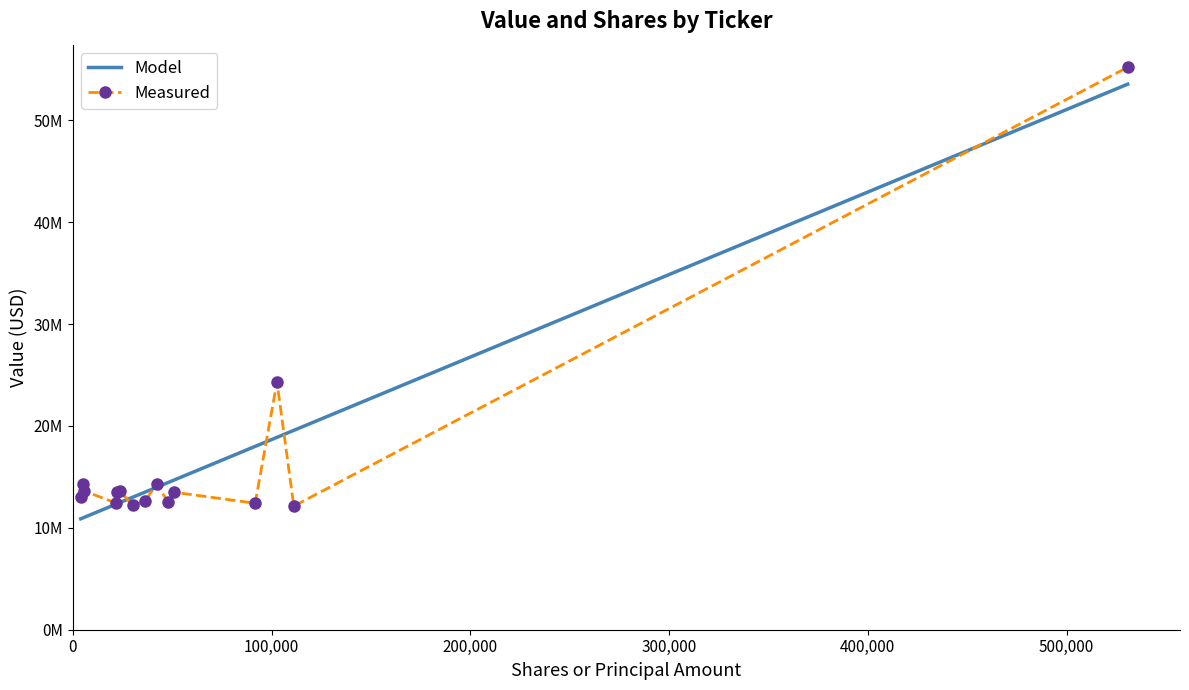

What are all the series names shown in the legend?

Model, Measured